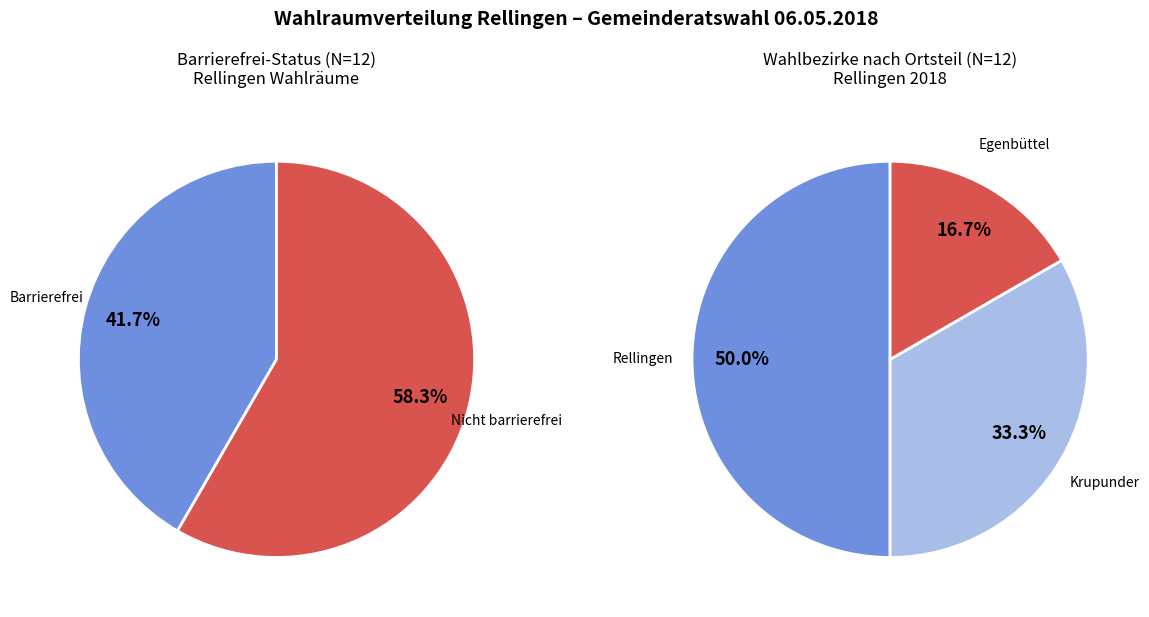

Is it true that WB 12 is 10% of the pie?

False